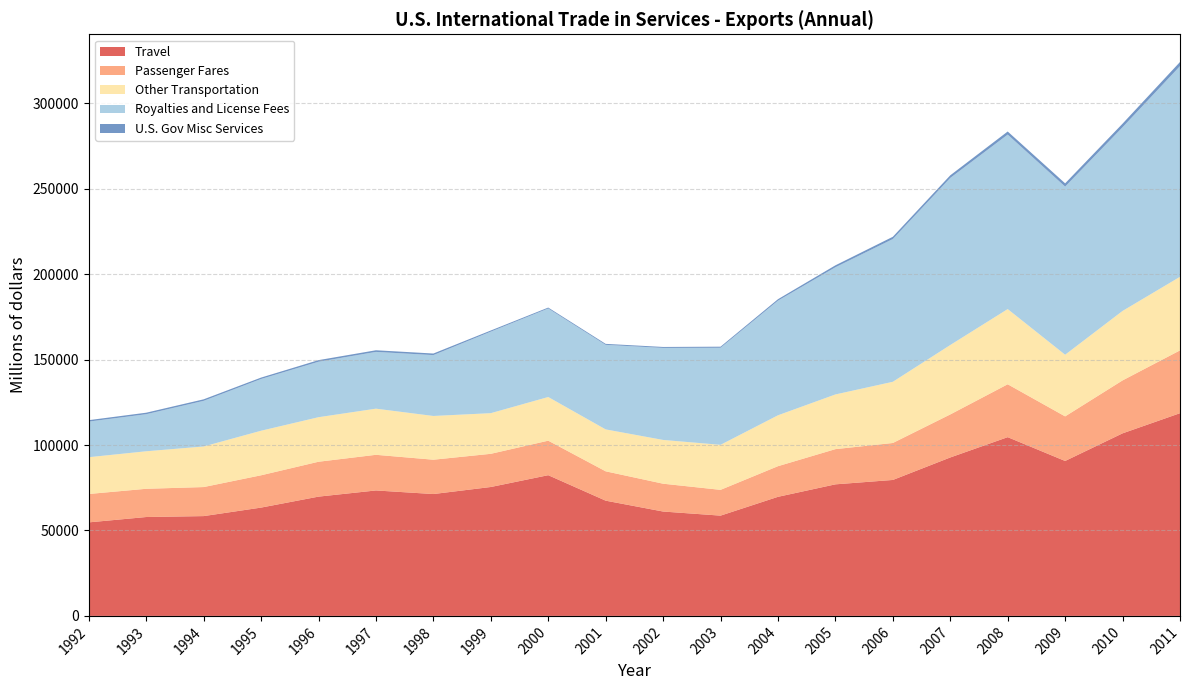

Reading right to left, transcribe all the data shown in this chart.

Travel: 118645	106853	90679	104620	92732	79572	77000	69701	58688	61089	67449	82363	75450	71325	73426	69809	63395	58417	57875	54742
Passenger Fares: 36763	30987	26103	30957	25187	21638	20609	17932	15091	16291	17181	20197	19425	20098	20868	20422	18909	16997	16528	16618
Other Transportation: 43067	40669	36087	44016	40638	35824	32013	29791	26354	25620	24534	25562	23792	25604	27006	26074	26081	23754	21958	21531
Royalties and License Fees: 123333	107521	98406	102125	97803	83549	74448	67094	56813	53859	49489	51808	47731	35626	33228	32470	30289	26712	21694	20841
U.S. Gov Misc Services: 2408	2087	1908	1814	1522	1324	1125	849	631	560	573	542	657	926	955	928	818	887	883	841